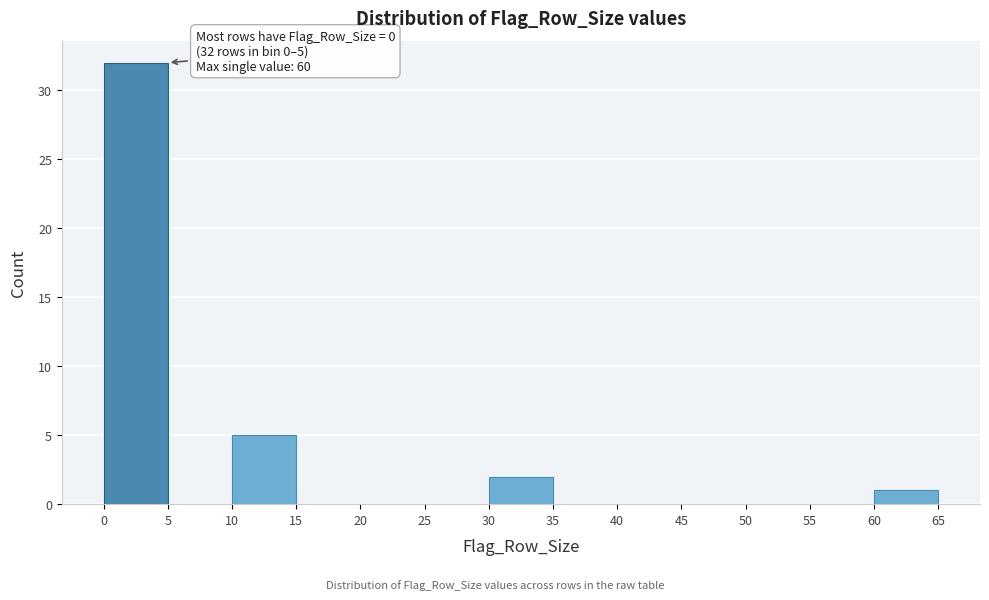

Which range on the x-axis has the tallest bar?

0 to 5